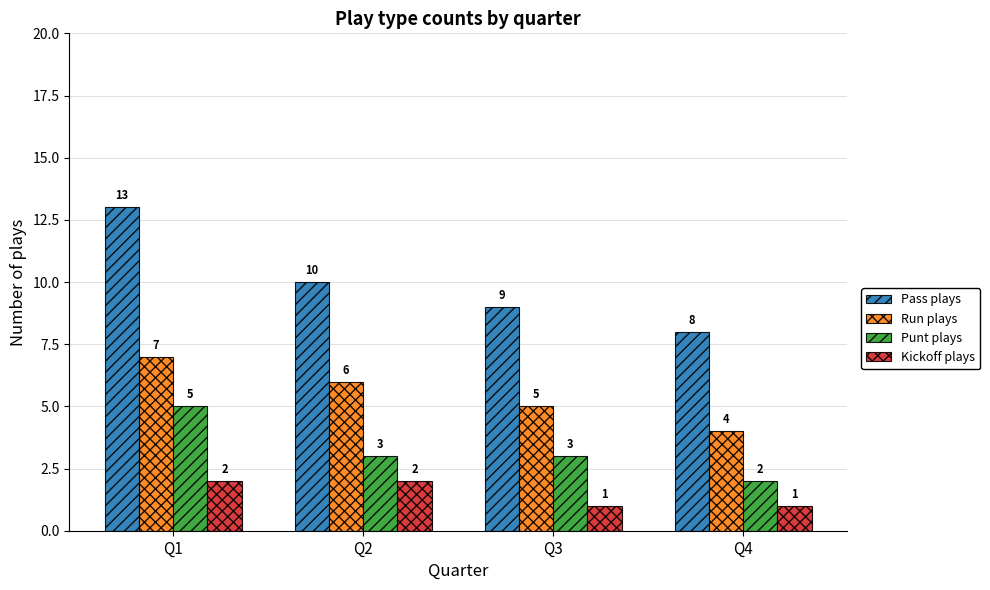

What is the difference between the Pass plays values at Q3 and Q4?

1